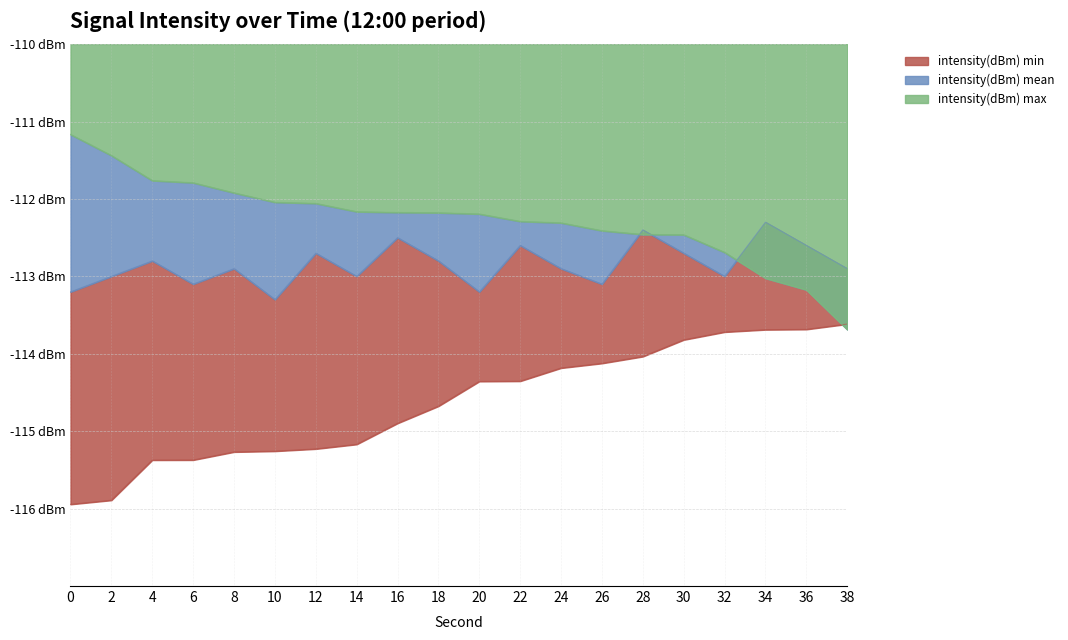

What is the minimum value for intensity(dBm) max?

-113.7